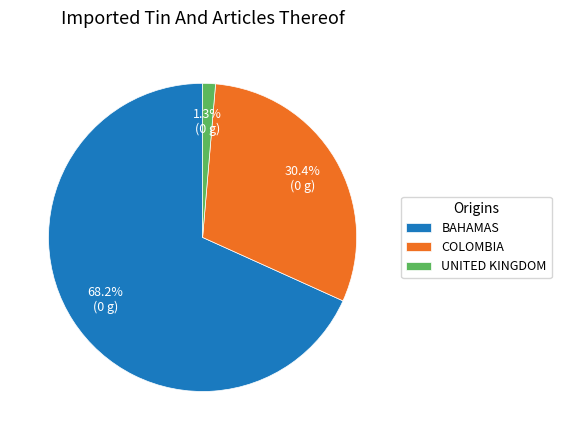

Do UNITED KINGDOM and BAHAMAS together represent more than half of the pie?

Yes